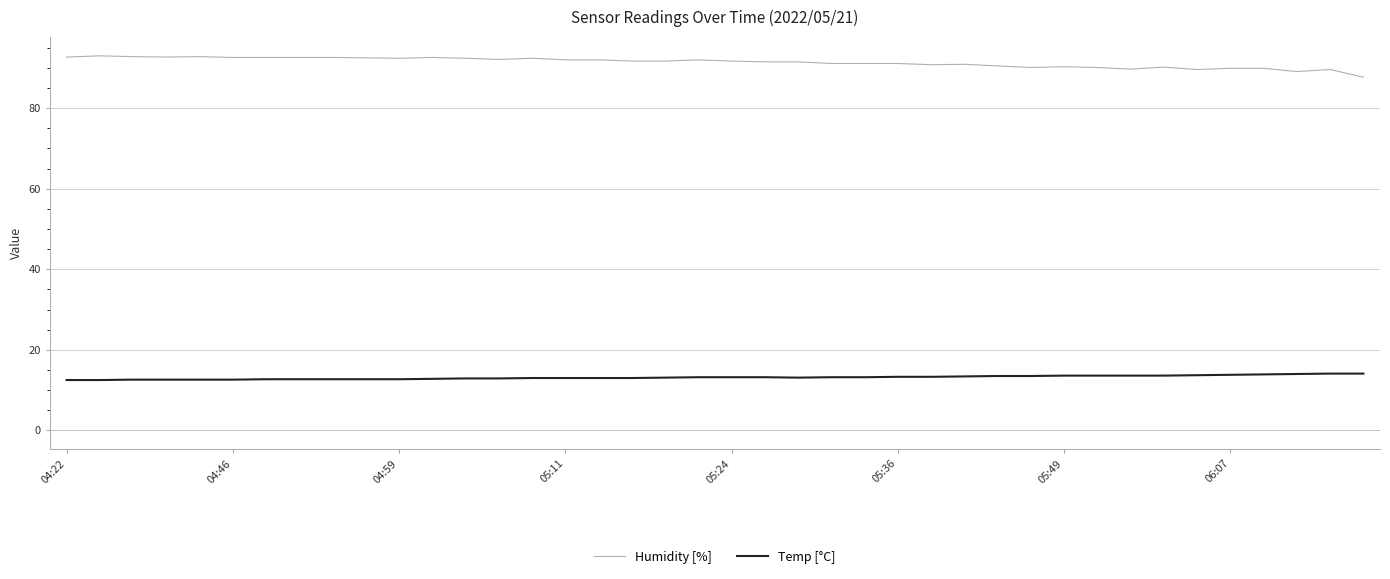

What is the greatest value displayed?

93.0